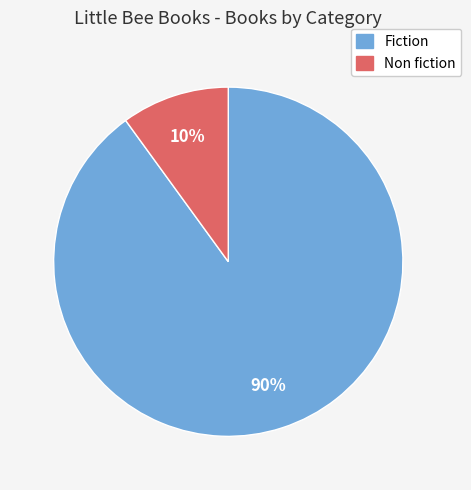

What is the smallest slice in the pie chart?

Non fiction